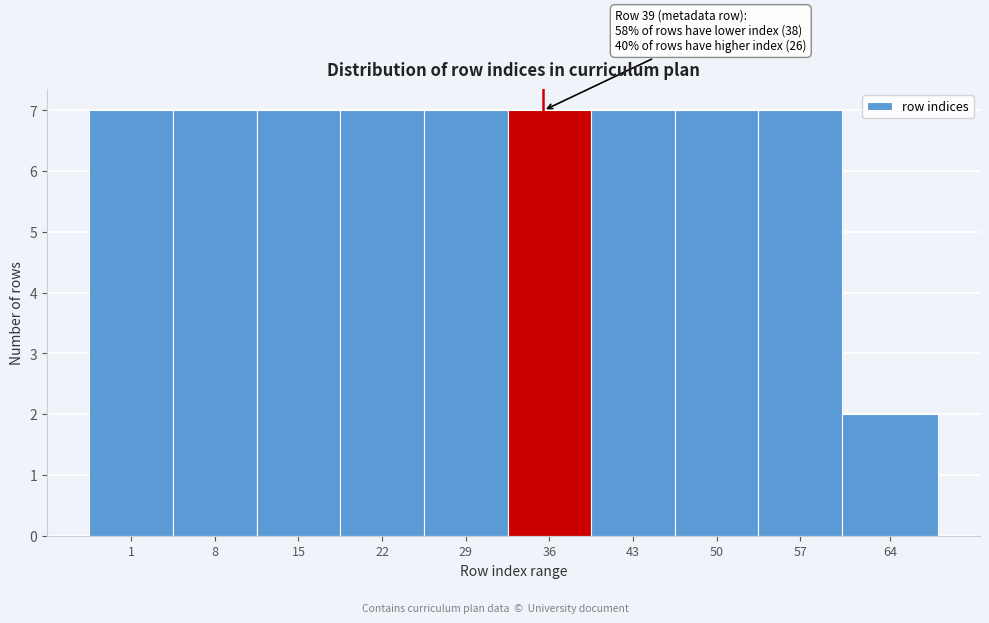

Reading left to right, transcribe all the data shown in this chart.

1=7	8=7	15=7	22=7	29=7	36=7	43=7	50=7	57=7	64=2